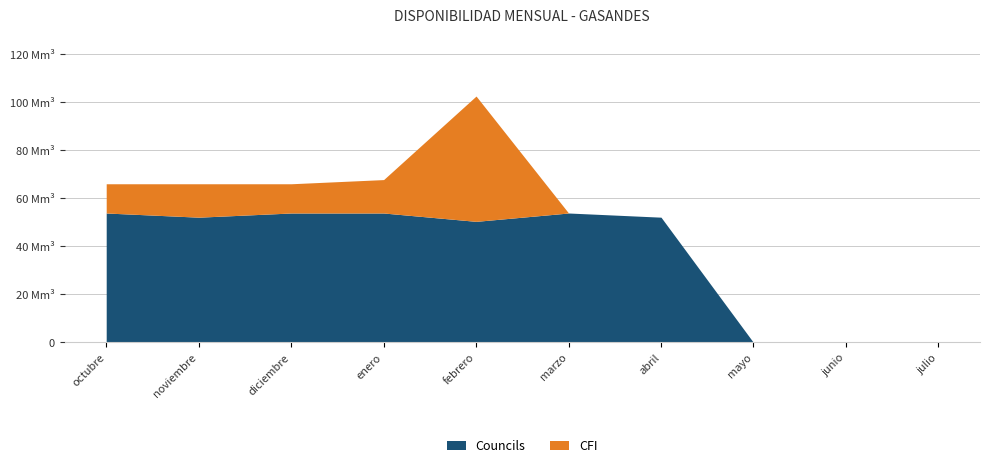

Where is CFI nearest to the value 26100000?

noviembre